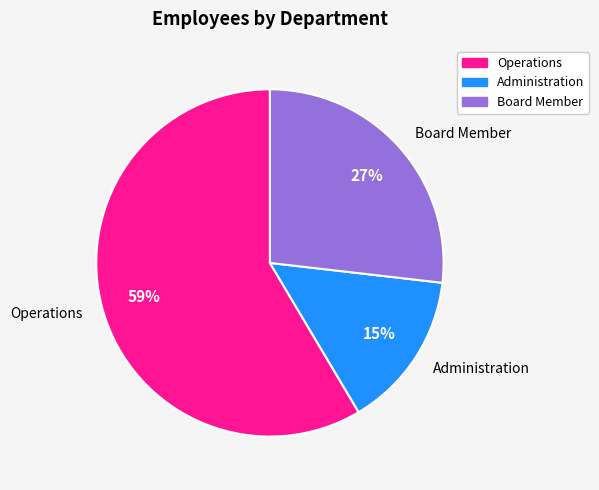

How many slices are in this pie chart?

3